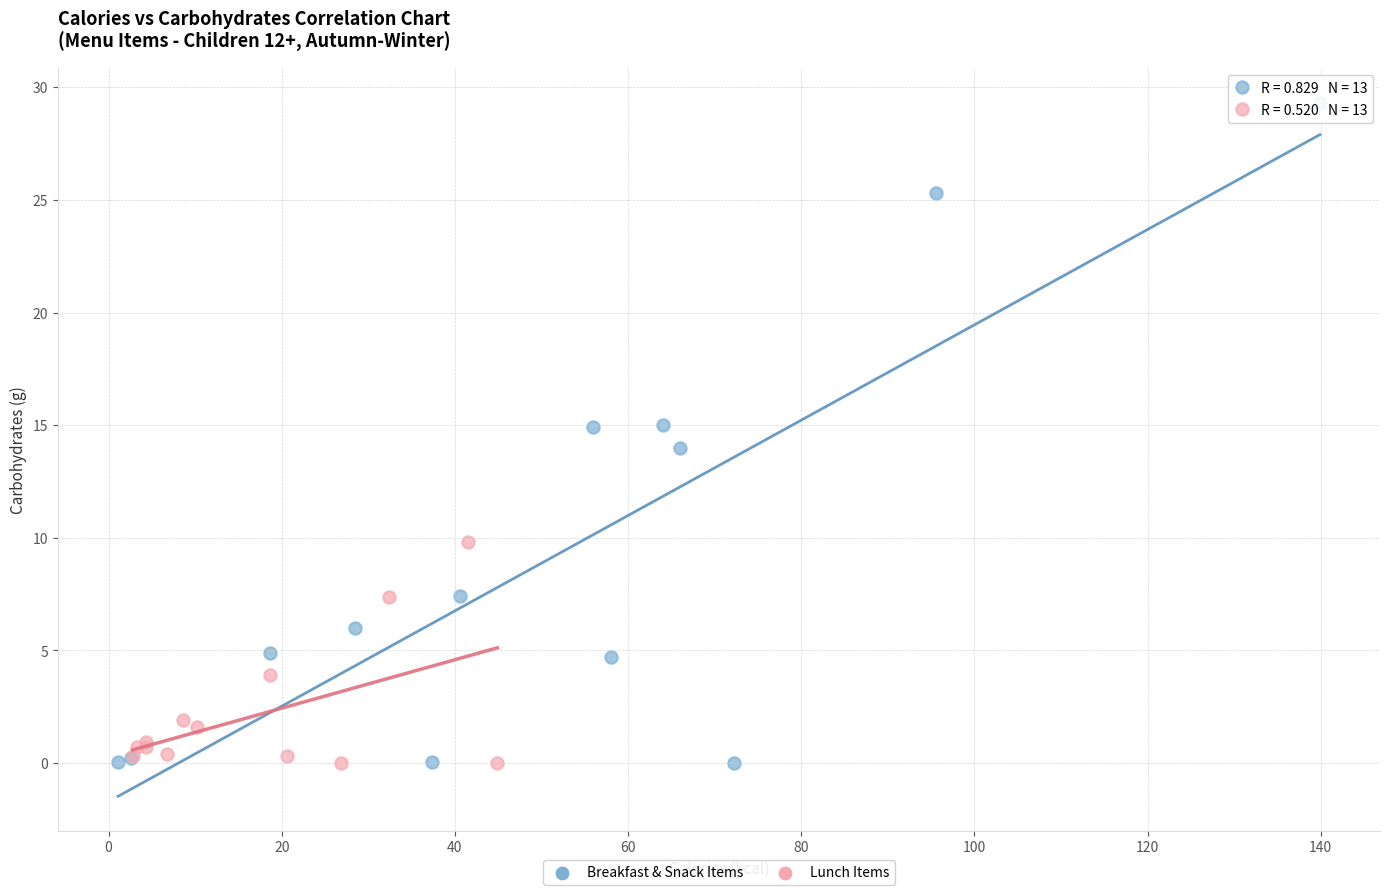

What are all the series names shown in the legend?

Breakfast & Snack Items, Lunch Items